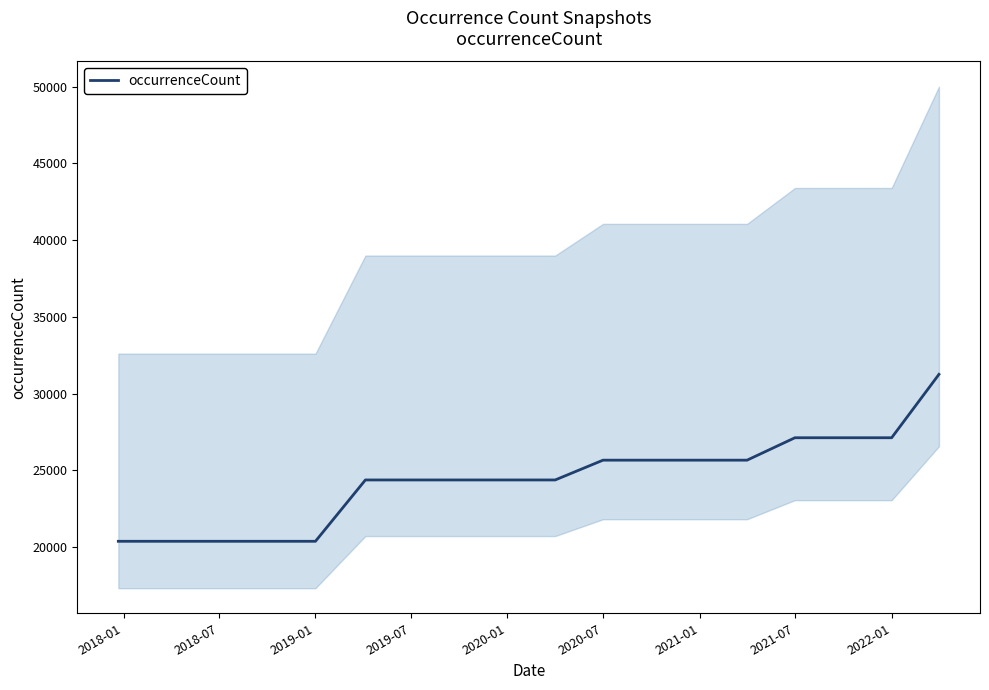

Does the chart display data point markers on the line(s)?

No